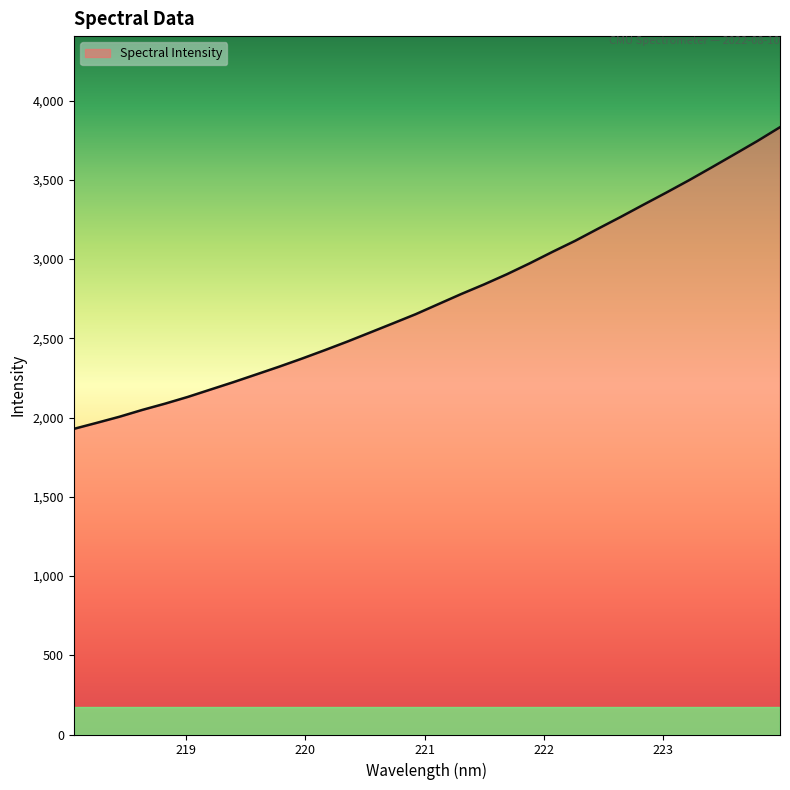

What is the maximum value shown in the chart?

3832.2